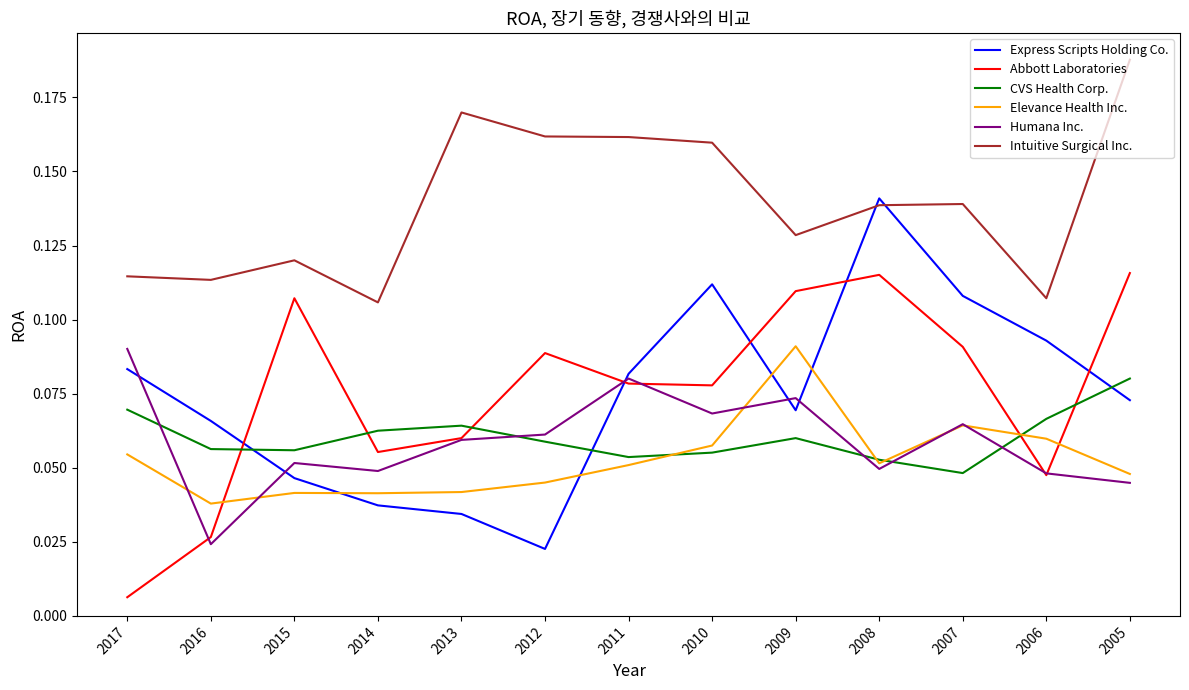

What is the total value across all series at 2016?

0.3